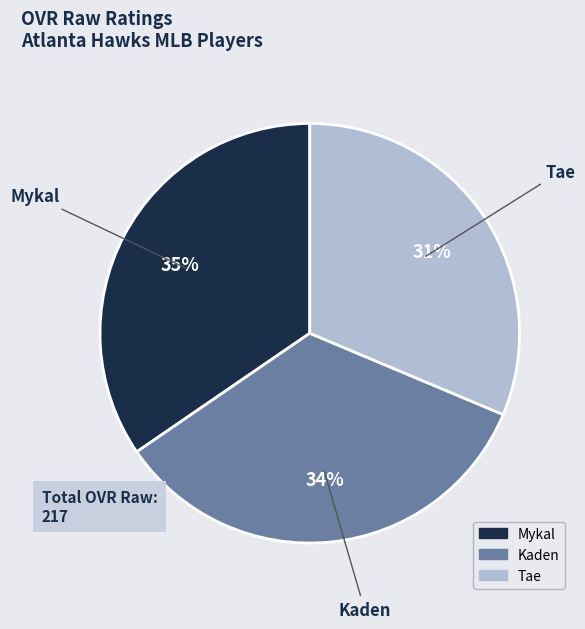

Which slice is the smallest?

Tae